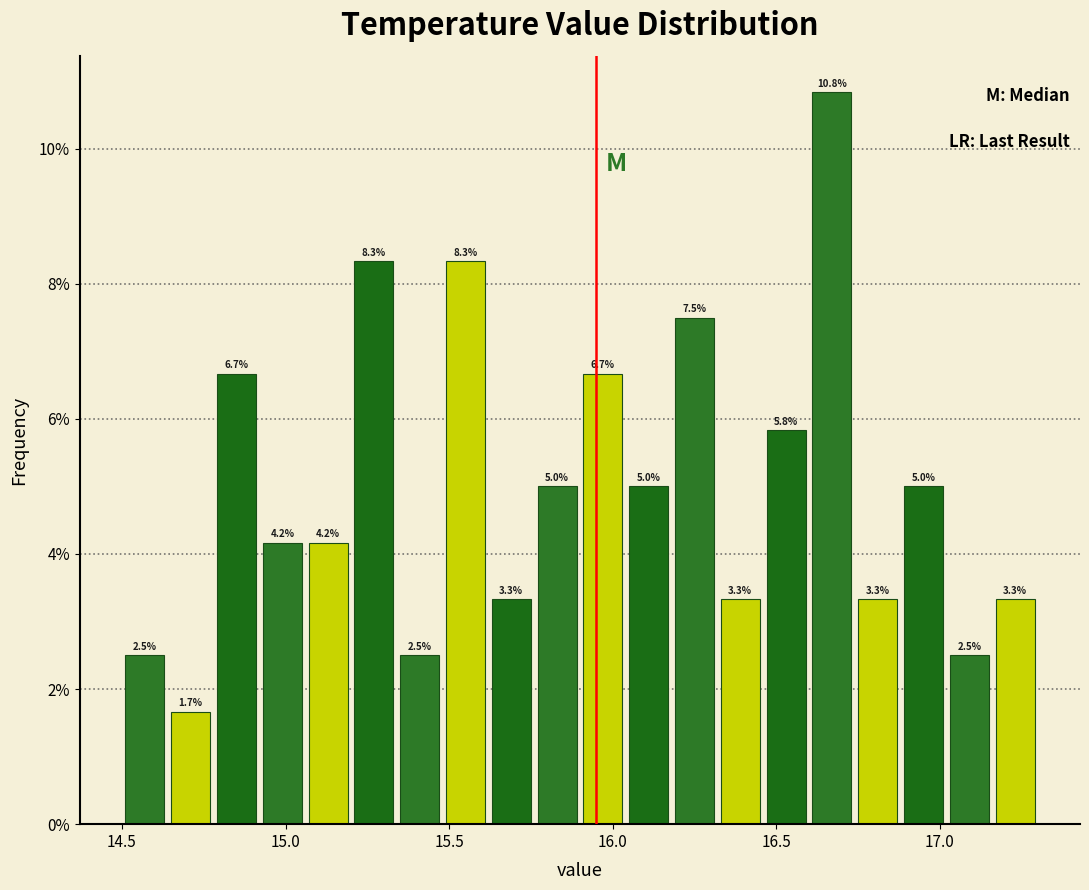

Read against the x-axis, roughly where is the centre of the tallest bar?

16.65